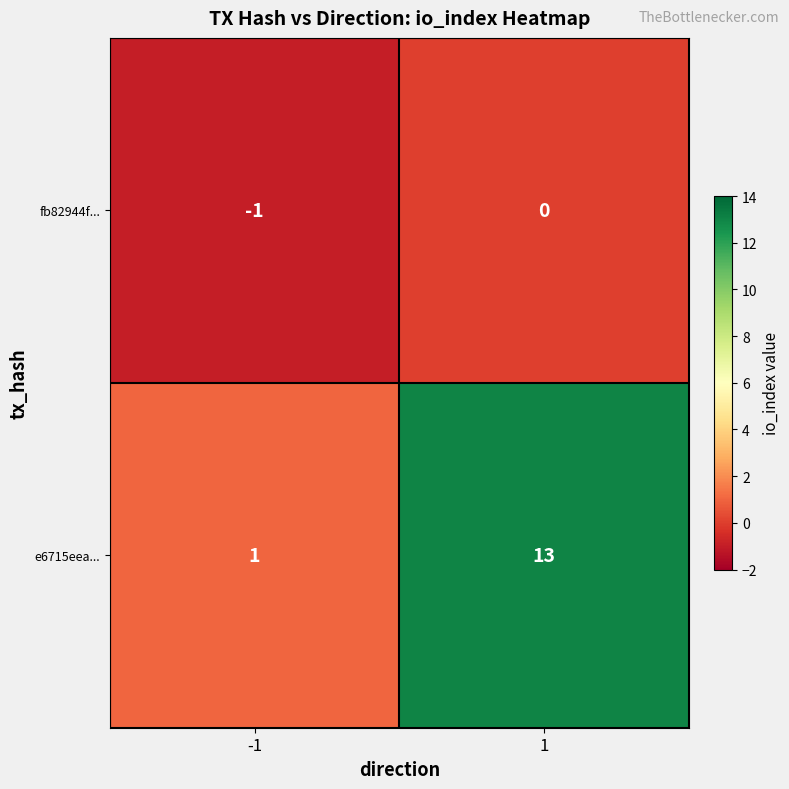

Reading left to right, extract all data points from this chart.

fb82944f...: -1=-1	1=0
e6715eea...: -1=1	1=13